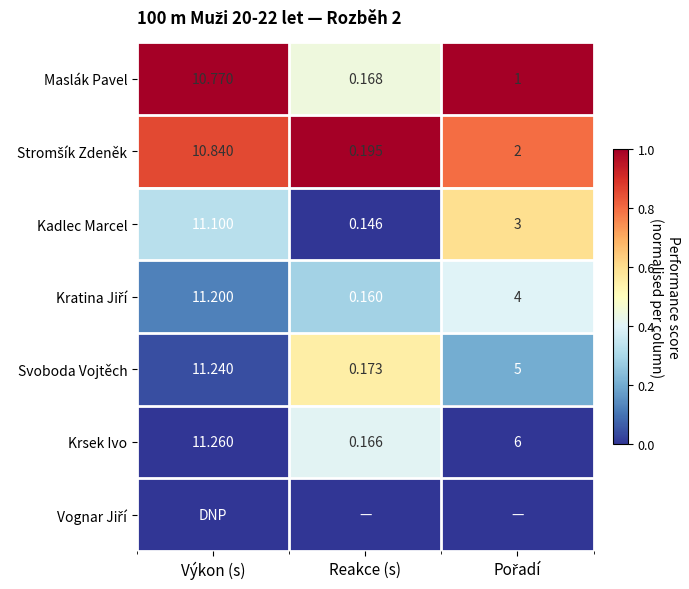

At how many categories does at least one series exceed 0?

3